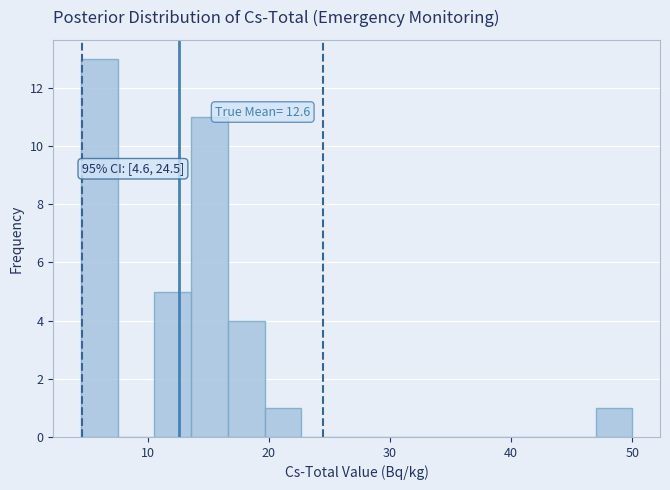

Around what value on the x-axis is the tallest bar? Give the approximate position of its centre, as read against the axis.

6